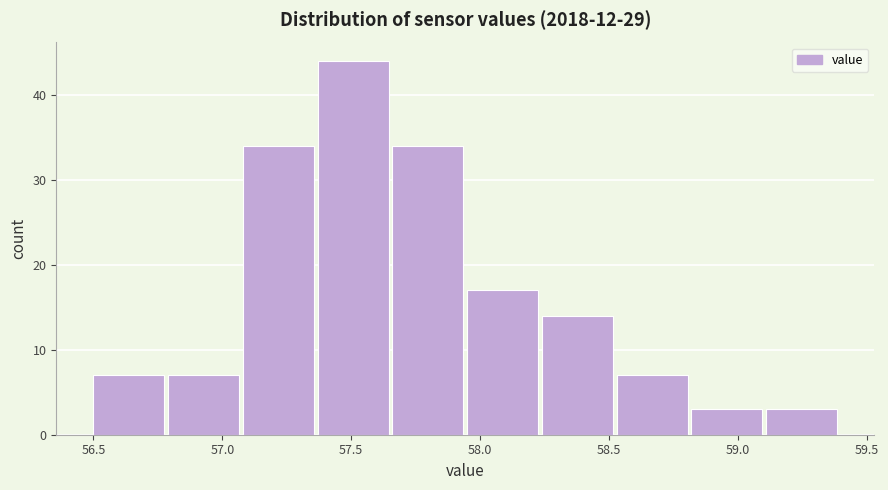

Which range on the x-axis has the tallest bar?

57.37 to 57.66